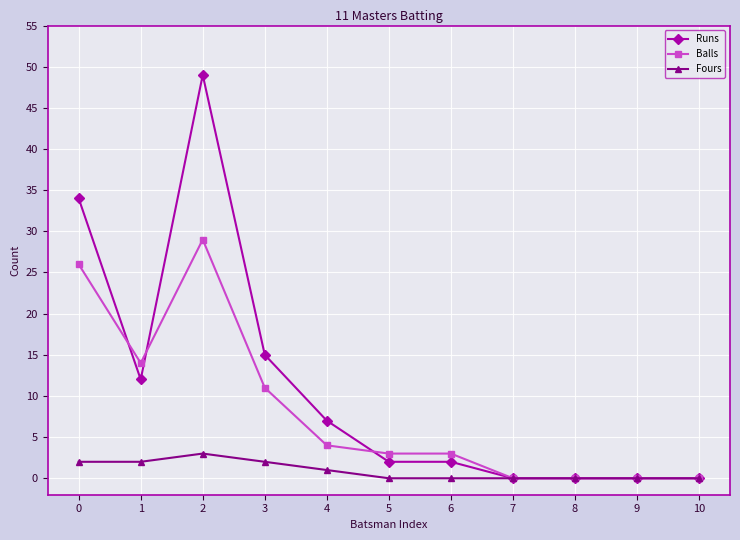

At which label is Fours closest to 1?

4